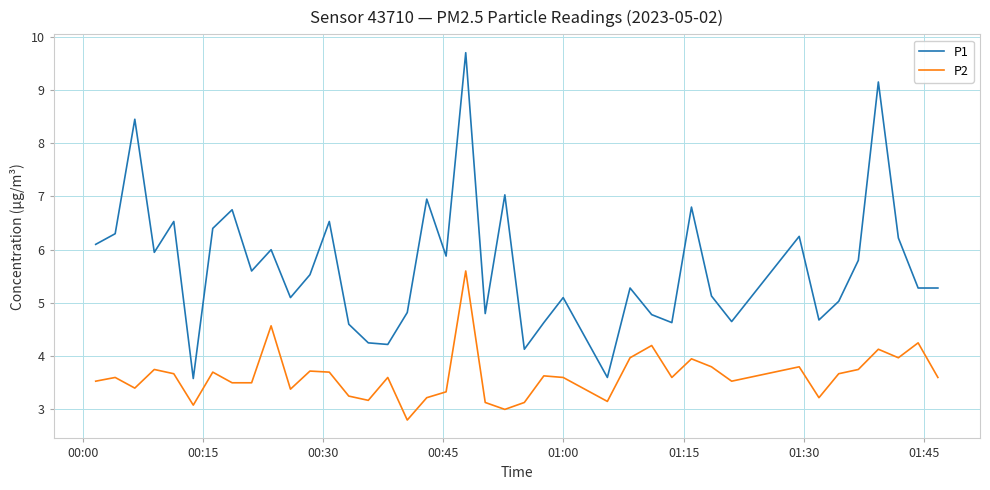

What is the minimum value shown in the chart?

2.8